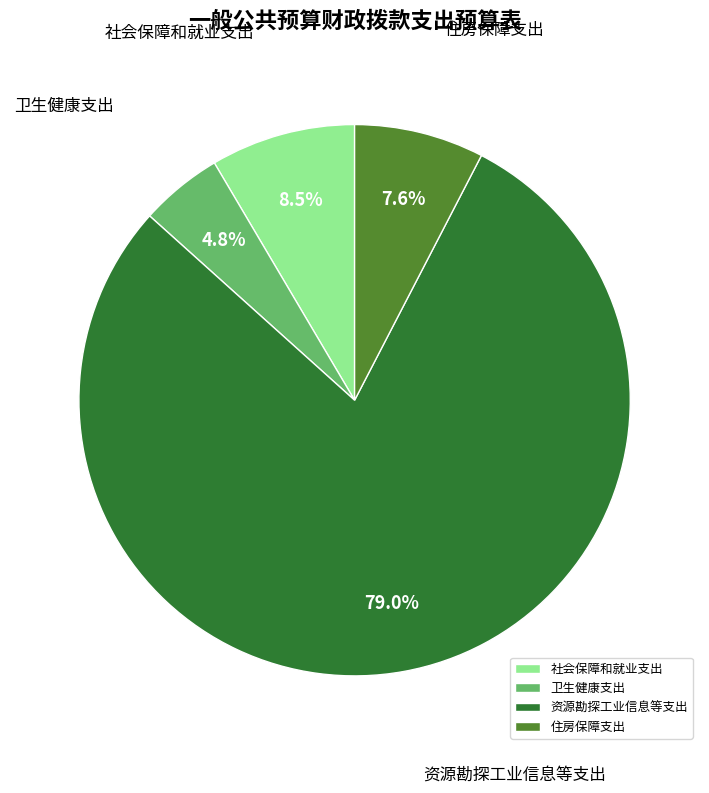

Which slice is the largest?

资源勘探工业信息等支出